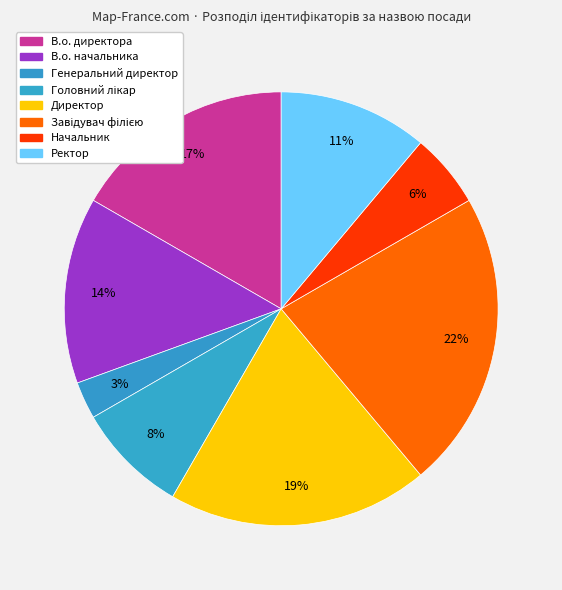

Count the number of slices in the pie.

8